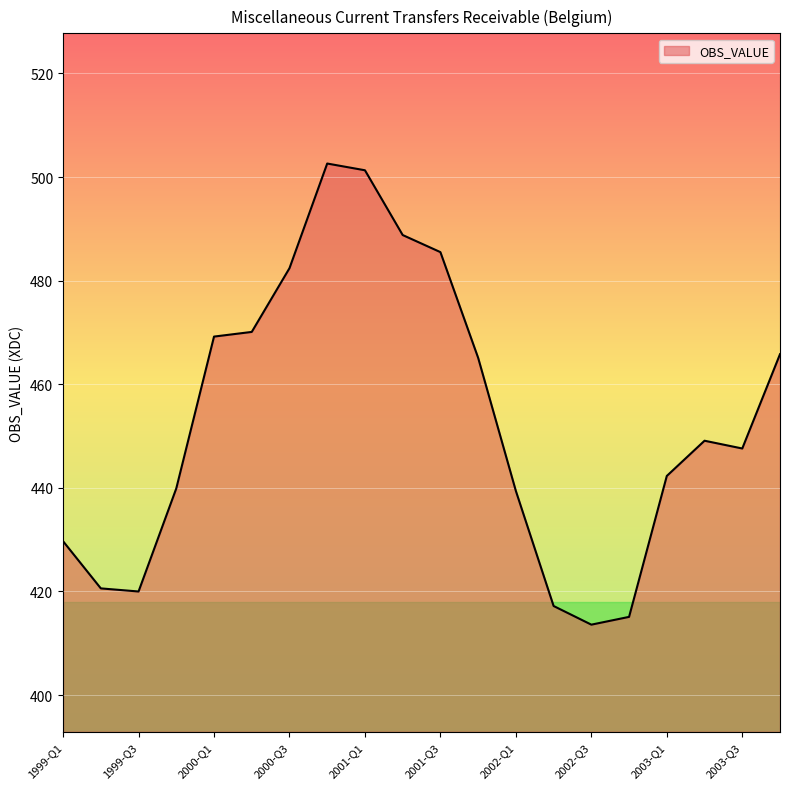

What is the difference between the maximum and minimum values?

89.0